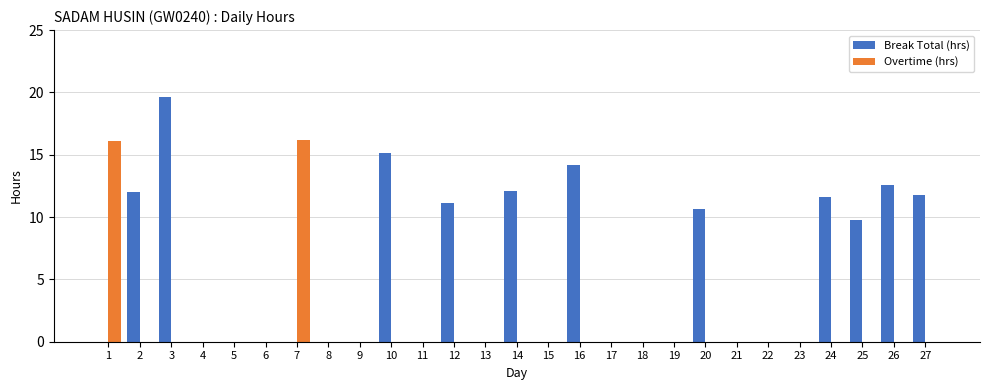

What is the total value across all series at 20?

10.7